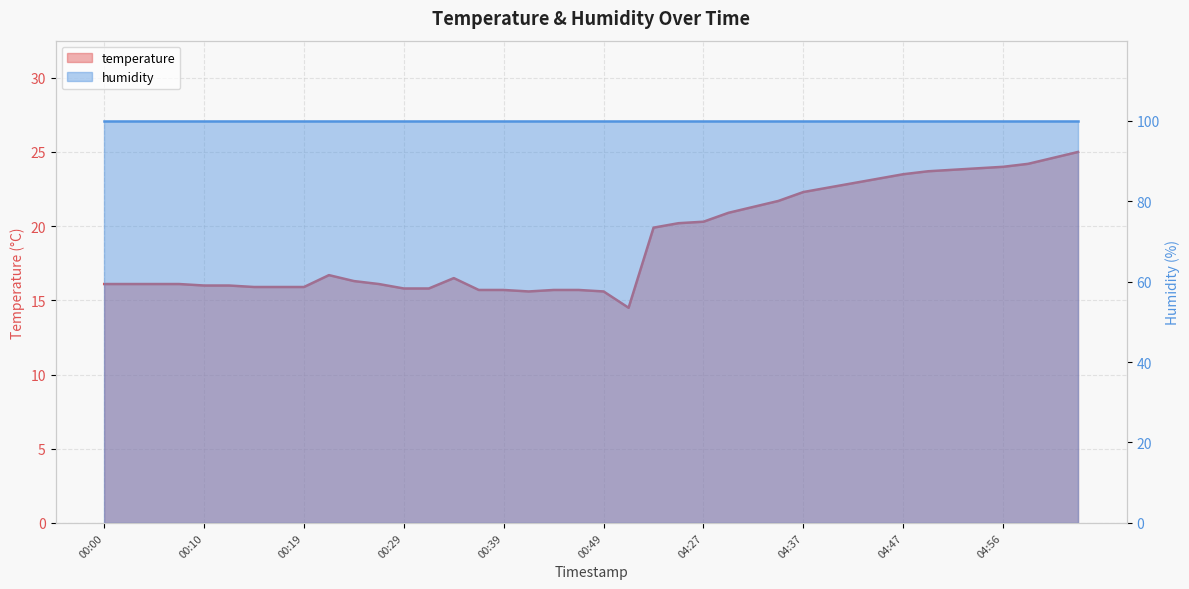

Is it true that the value at 04:49 is 40.1?

False